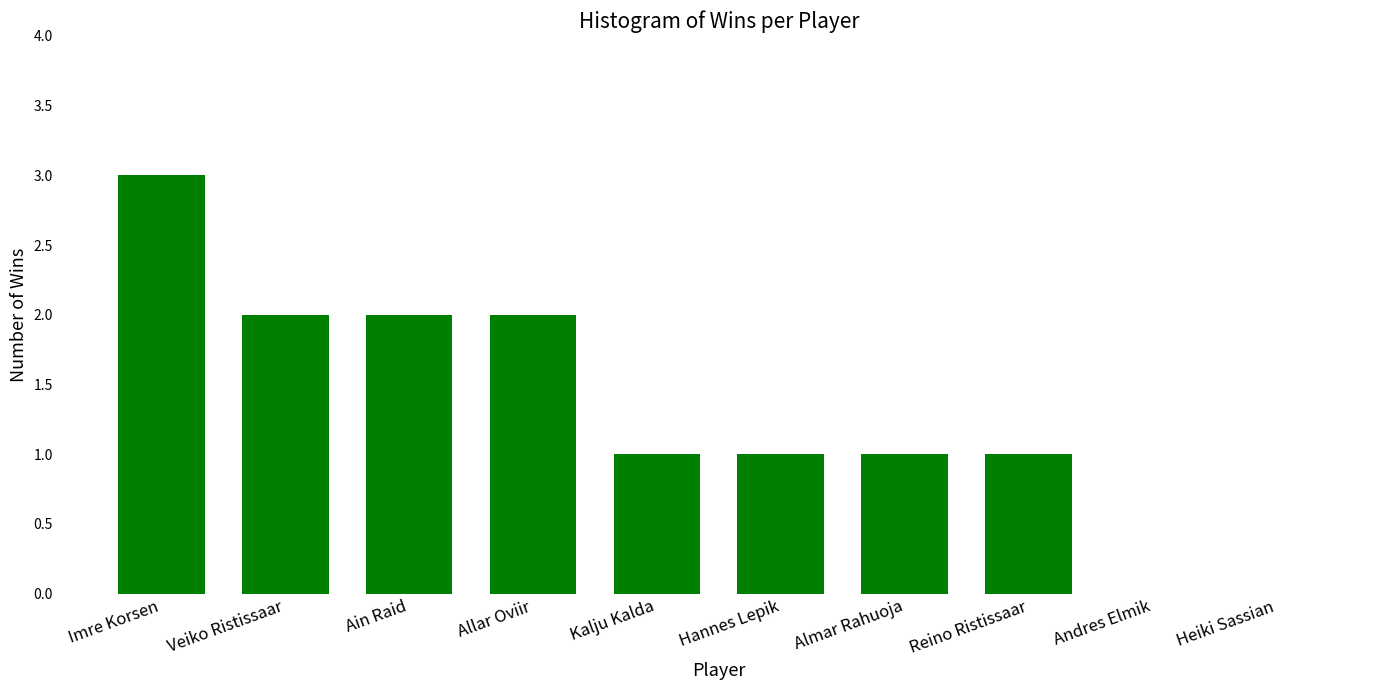

At which category does the chart reach its peak across all series?

Imre Korsen